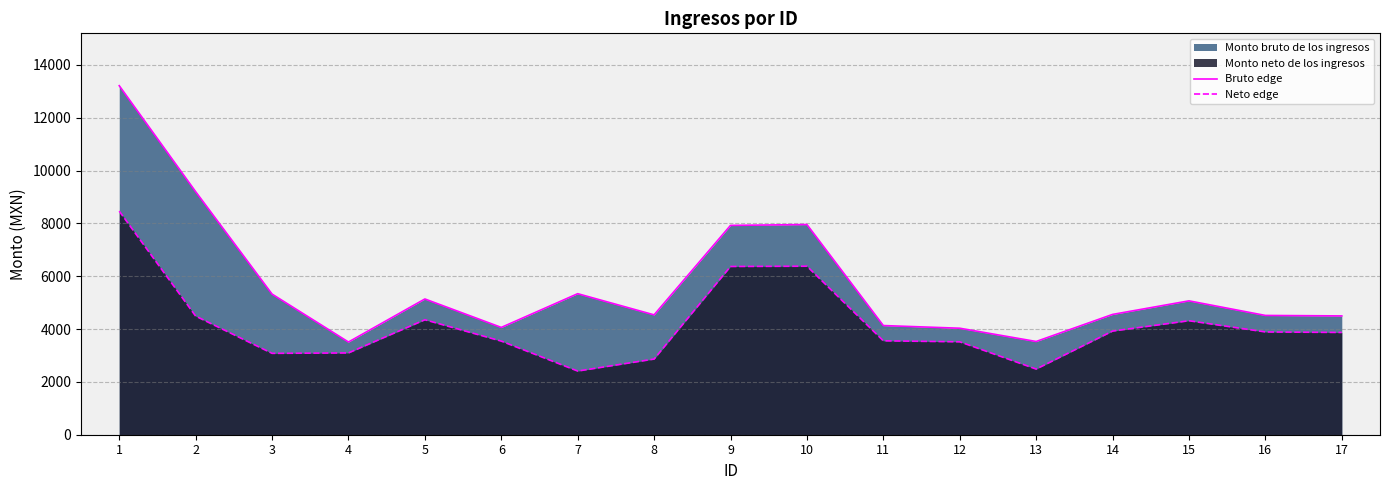

Reading left to right, transcribe all the data shown in this chart.

Bruto edge: 1=13210.8	2=9199.5	3=5322.8	4=3509.0	5=5137.8	6=4061.5	7=5337.8	8=4536.8	9=7922.4	10=7955.6	11=4131.9	12=4030.8	13=3528.8	14=4553.2	15=5066.7	16=4514.6	17=4496.9
Neto edge: 1=8462.9	2=4489.6	3=3079.8	4=3095.8	5=4350.6	6=3543.1	7=2409.5	8=2863.8	9=6368.1	10=6378.6	11=3554.6	12=3517.1	13=2484.6	14=3922.6	15=4314.1	16=3890.2	17=3870.5